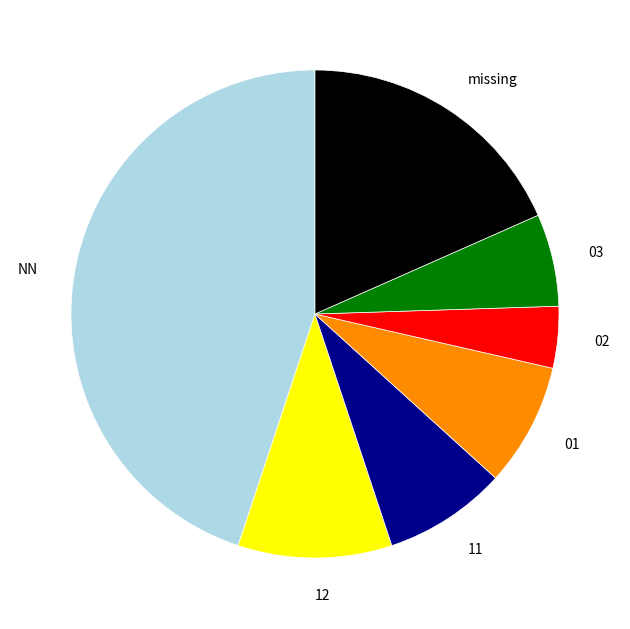

Between 12 and 02, which is larger?

12